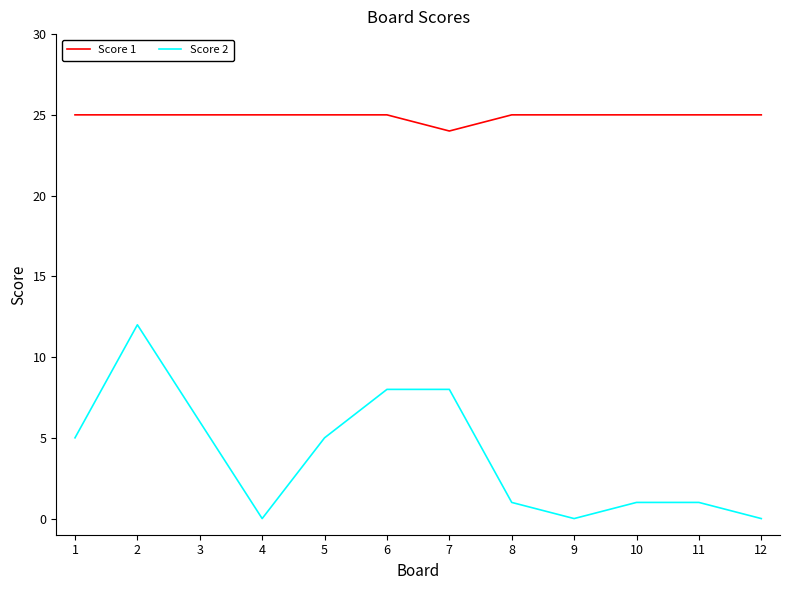

Reading left to right, transcribe all the data shown in this chart.

Score 1: 25	25	25	25	25	25	24	25	25	25	25	25
Score 2: 5	12	6	0	5	8	8	1	0	1	1	0